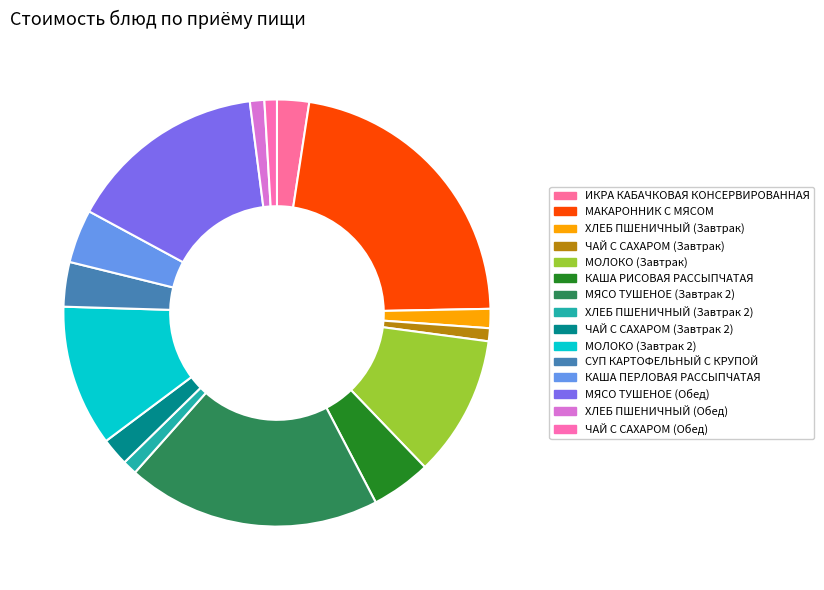

What portion of the pie excludes СУП КАРТОФЕЛЬНЫЙ С КРУПОЙ?

96.6%